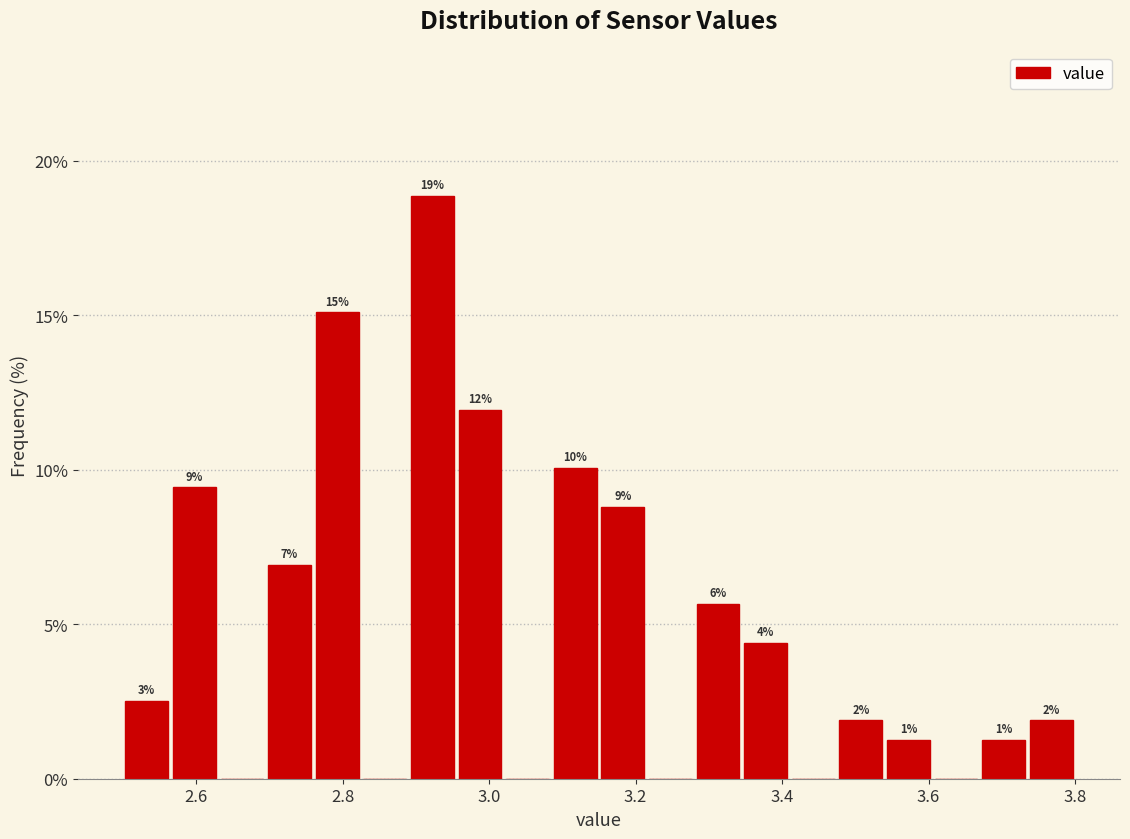

Read against the x-axis, roughly where is the centre of the tallest bar?

2.92